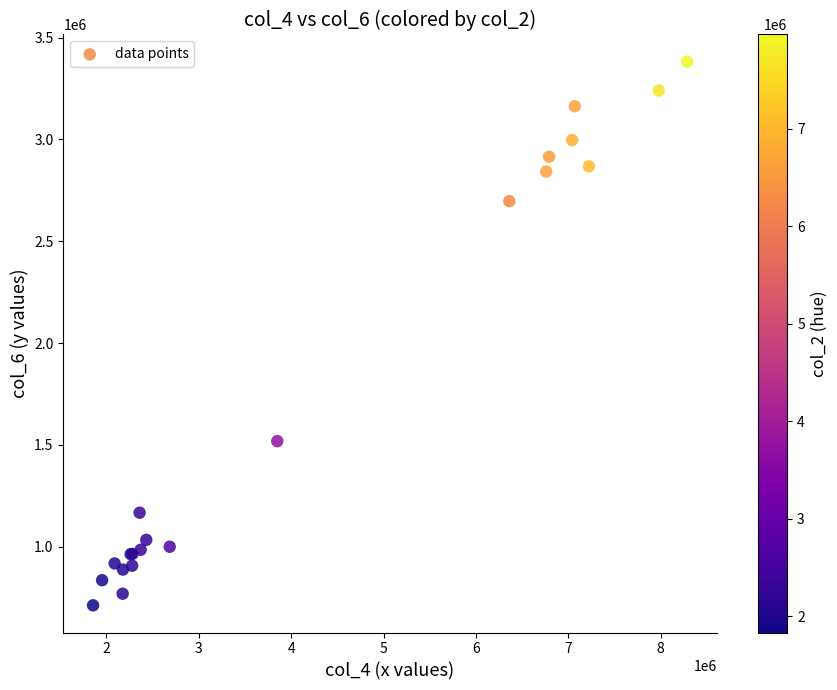

What Y value in the scatter plot is closest to 2046652?

1518086